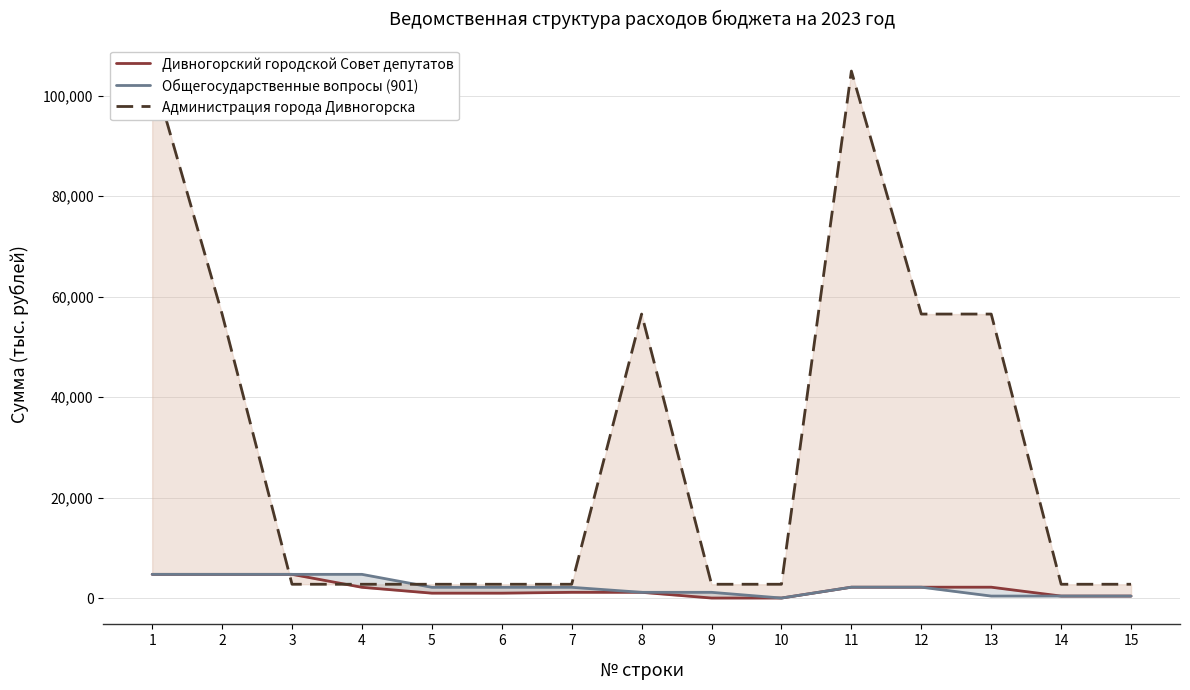

What is the lowest value of the Дивногорский городской Совет депутатов series?

13.8